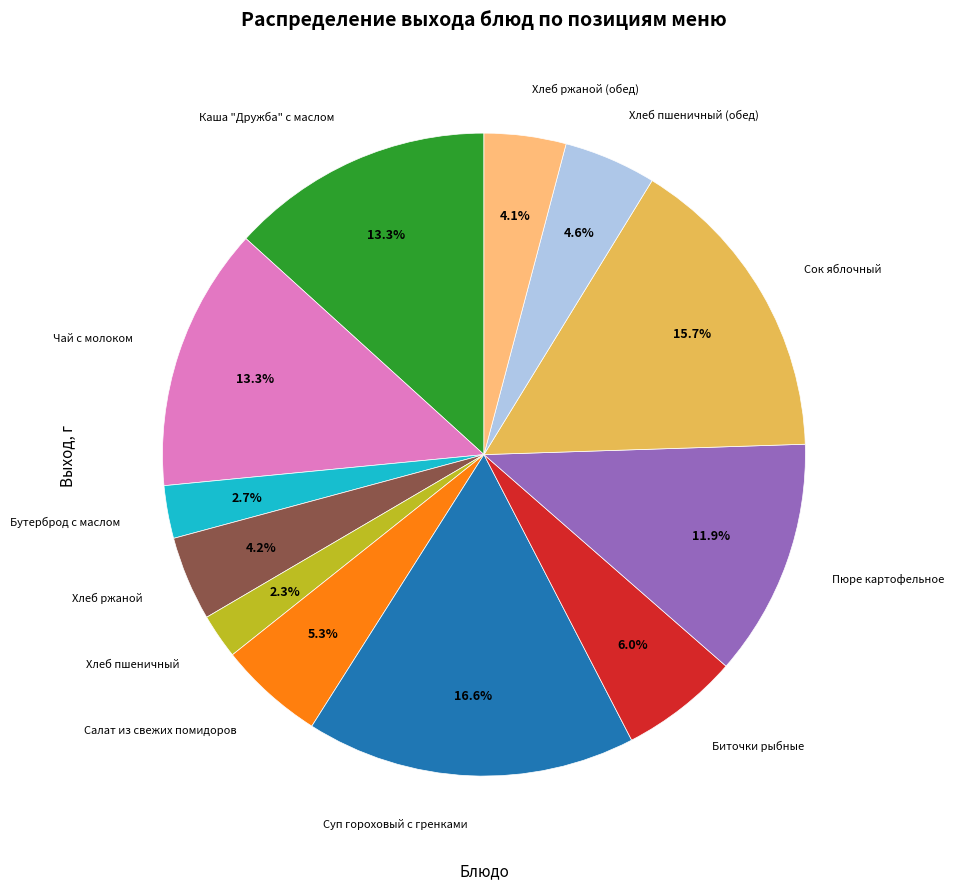

Count the number of slices in the pie.

12